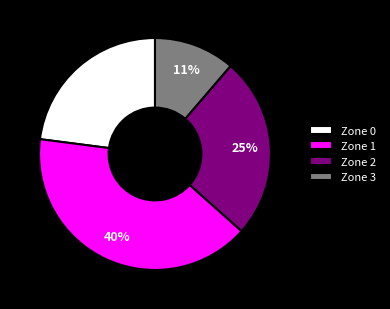

To the nearest percent, what is the difference between the largest and smallest slice percentages?

29%